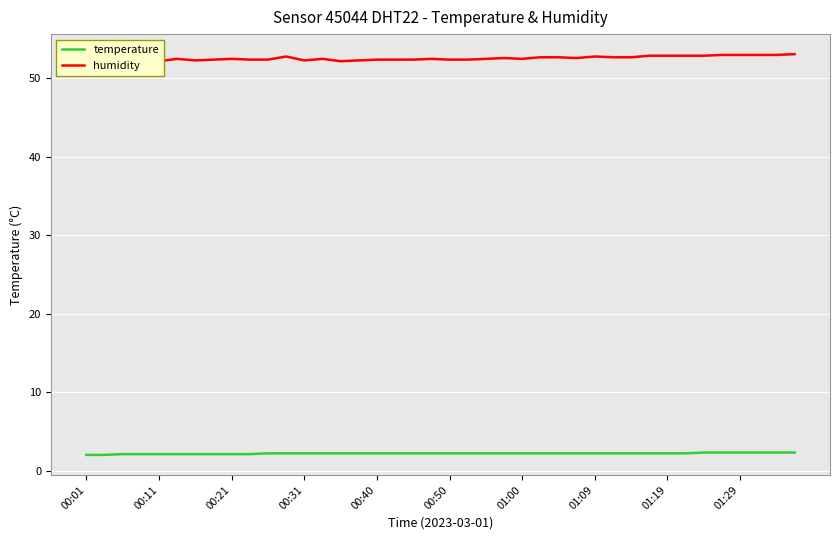

Rank the series by their average value, from lowest to highest.

temperature, humidity